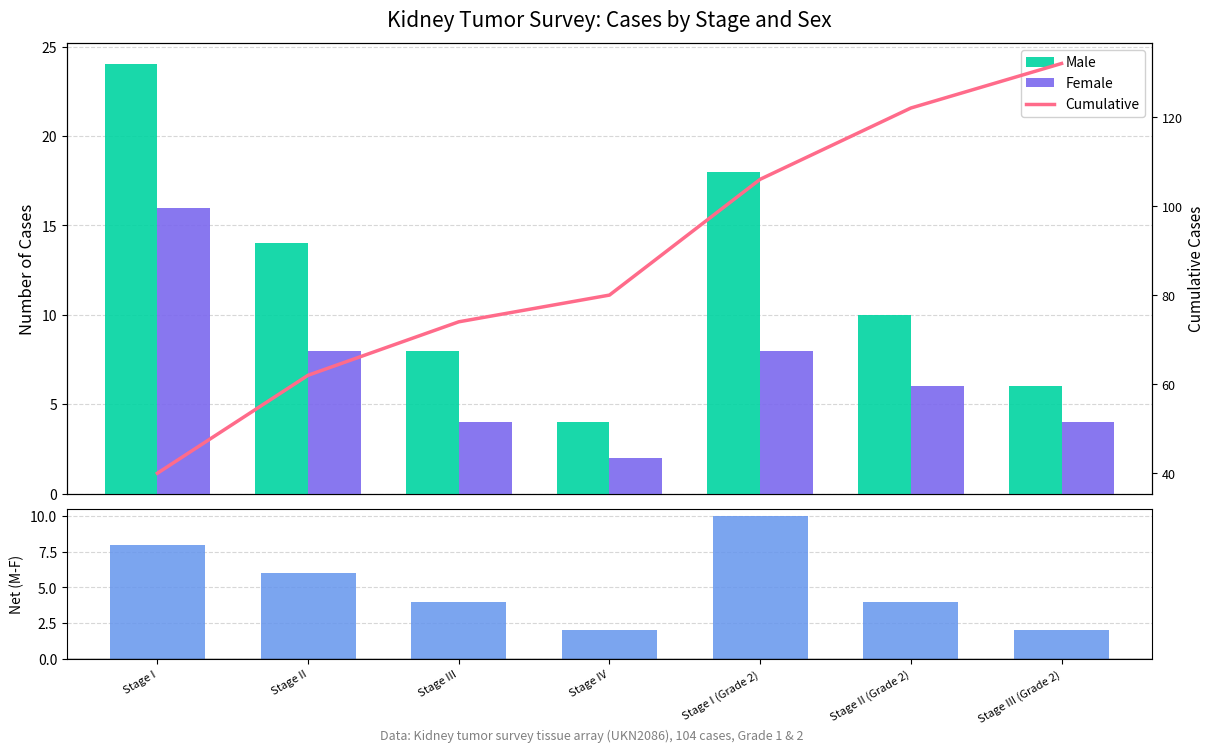

How many distinct data groups are displayed?

4